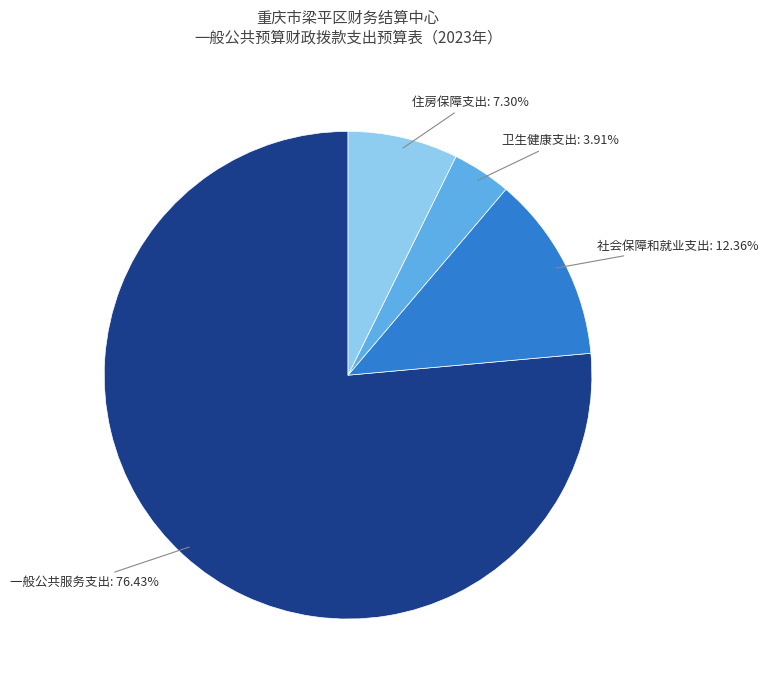

Which has a higher value, 卫生健康支出 or 住房保障支出?

住房保障支出